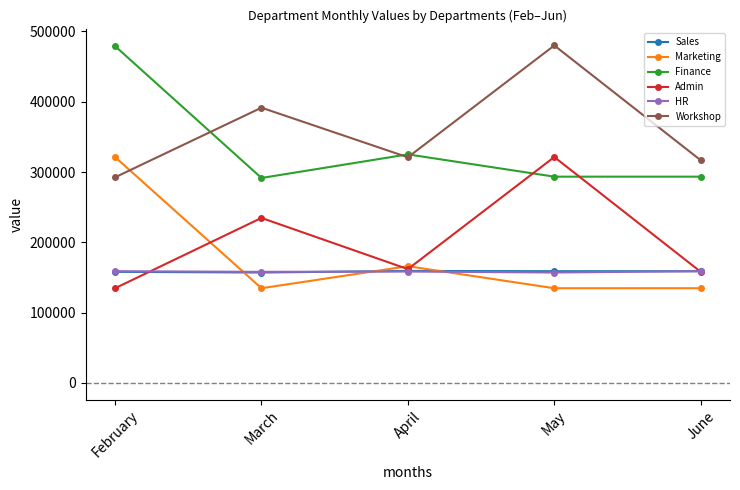

What is the total value across all series at March?

1367084.0